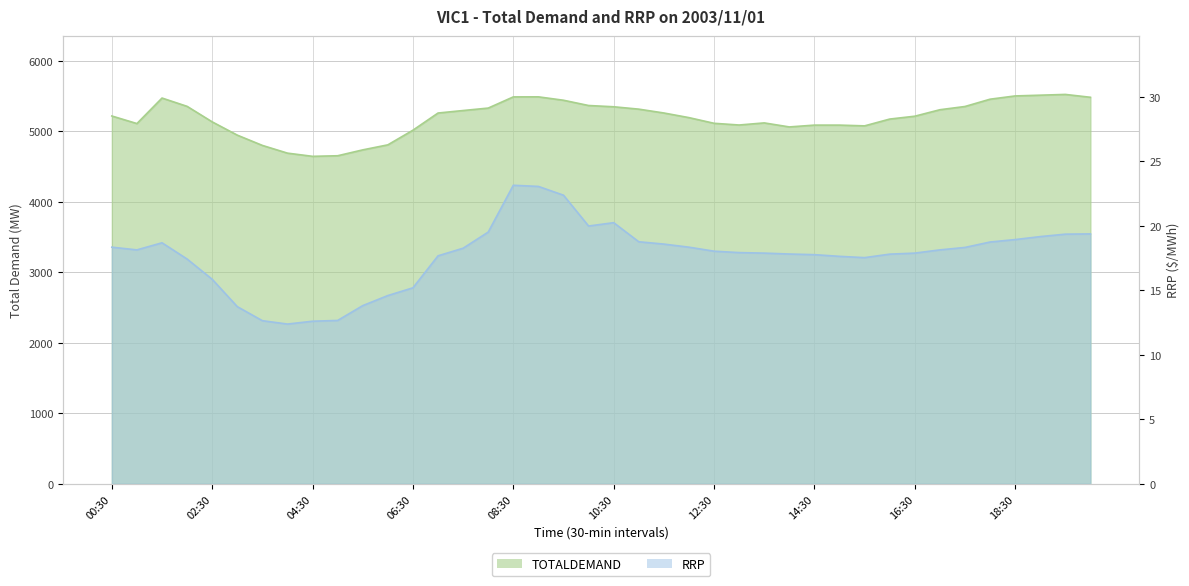

At how many categories does at least one series exceed 4701?

37